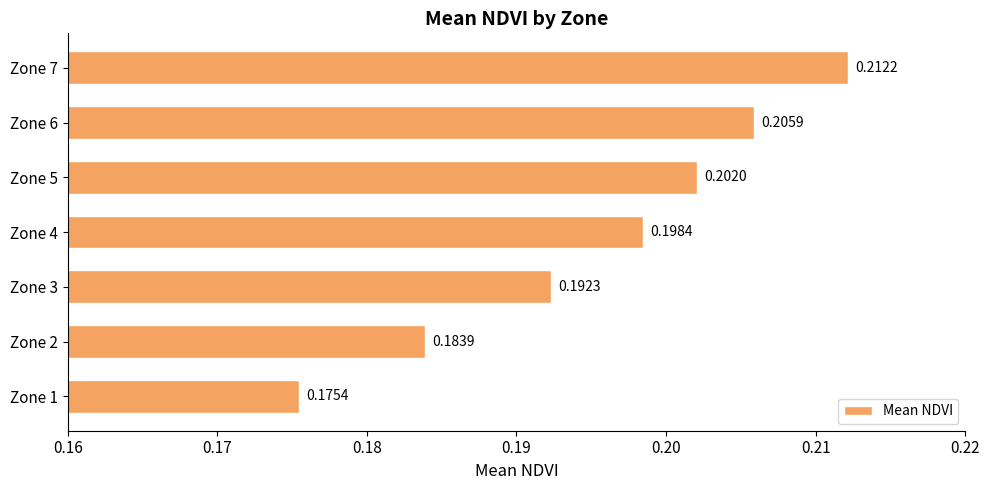

Which category has the lowest value across all series?

Zone 1